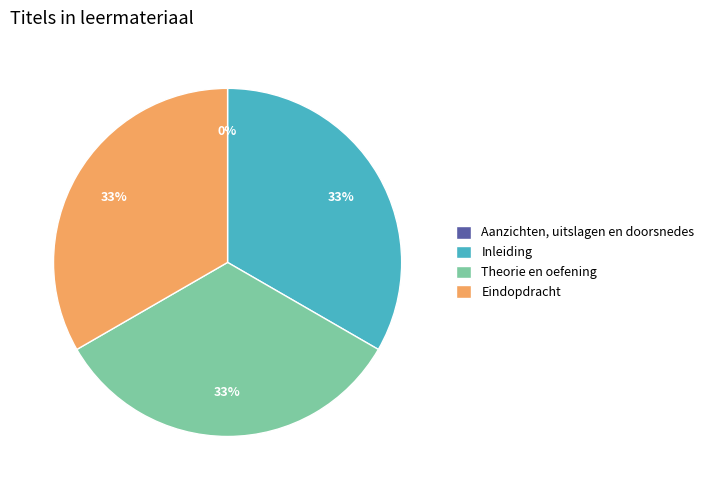

Does Inleiding account for over 50% of the chart?

No